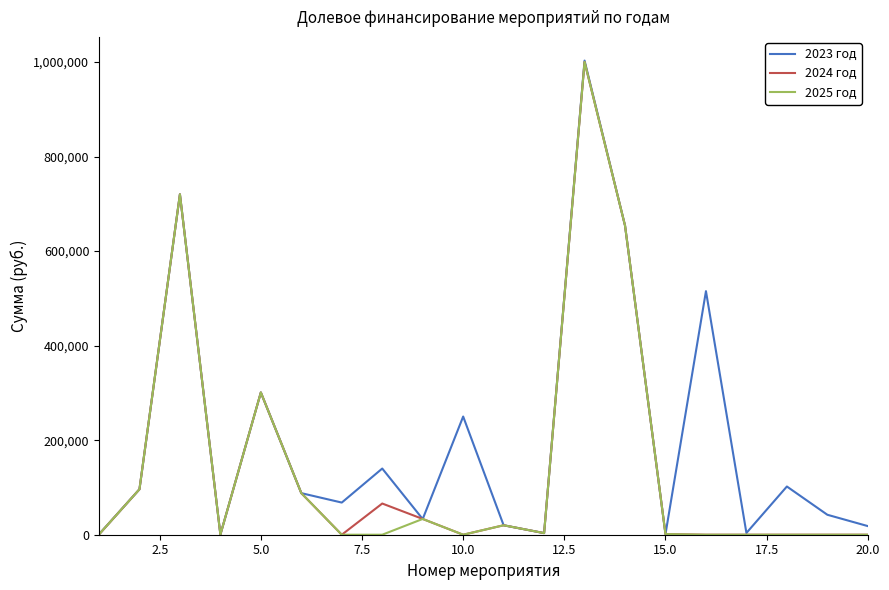

Which series has the largest total across all categories?

2023 год